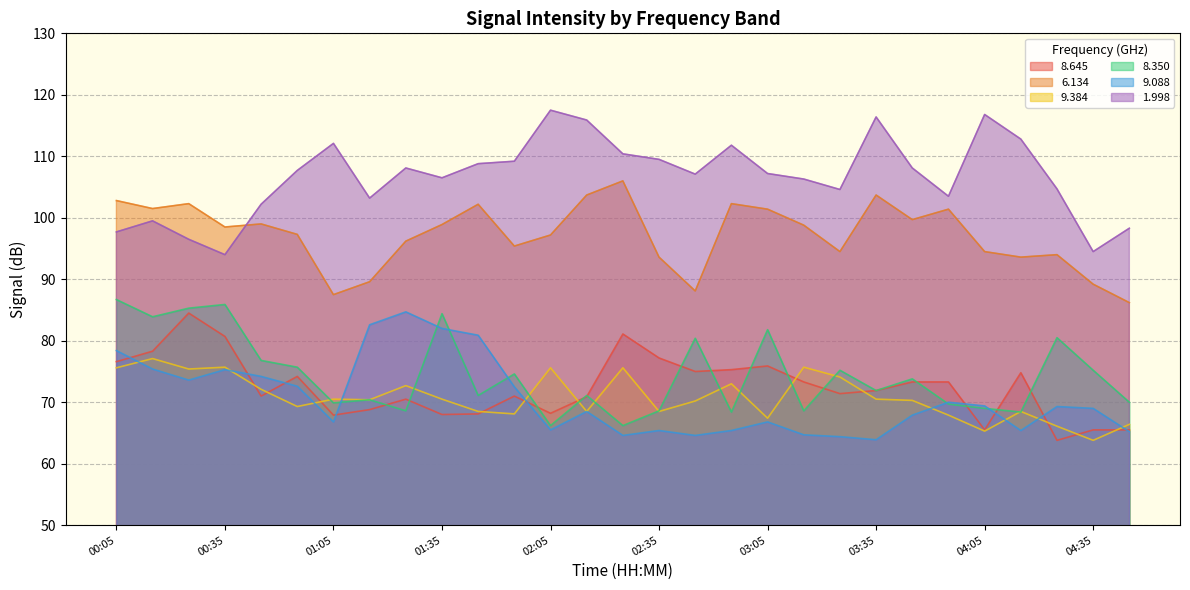

How many distinct data groups are displayed?

6